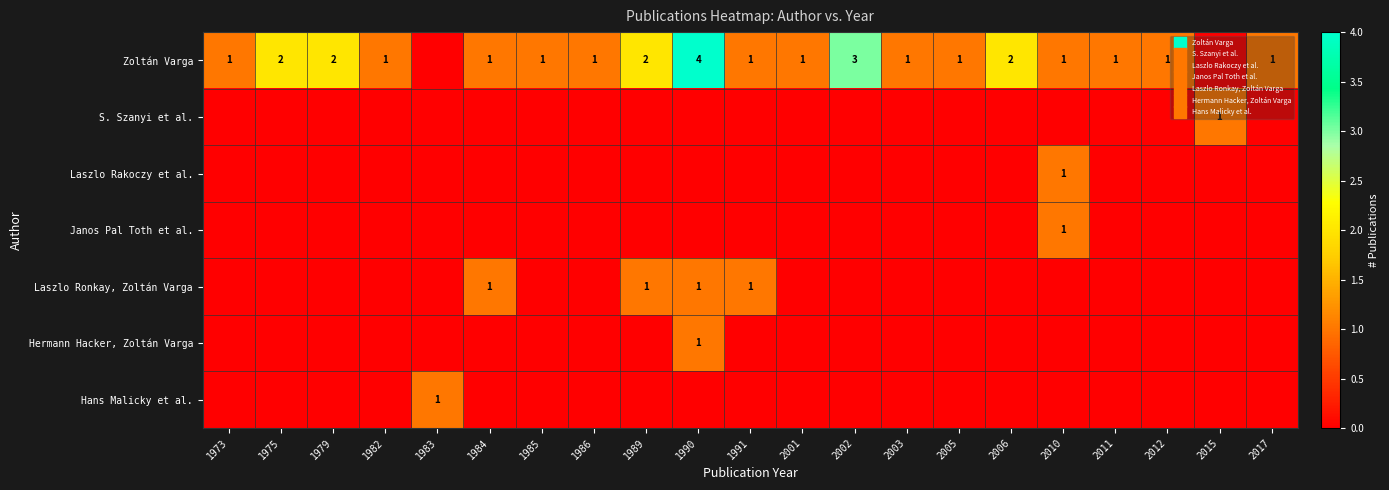

Is it true that Zoltán Varga equals 0 at 1984?

False